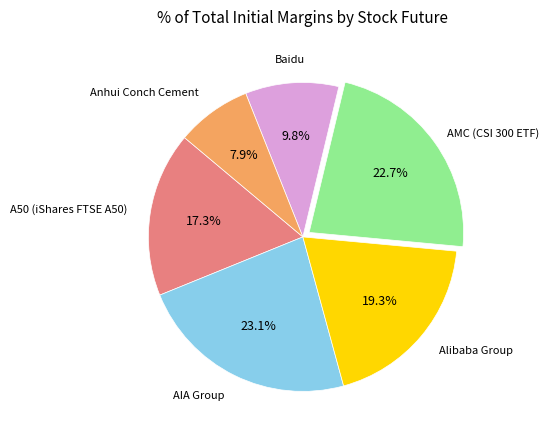

How much of the chart is everything except AMC (CSI 300 ETF)?

77.3%